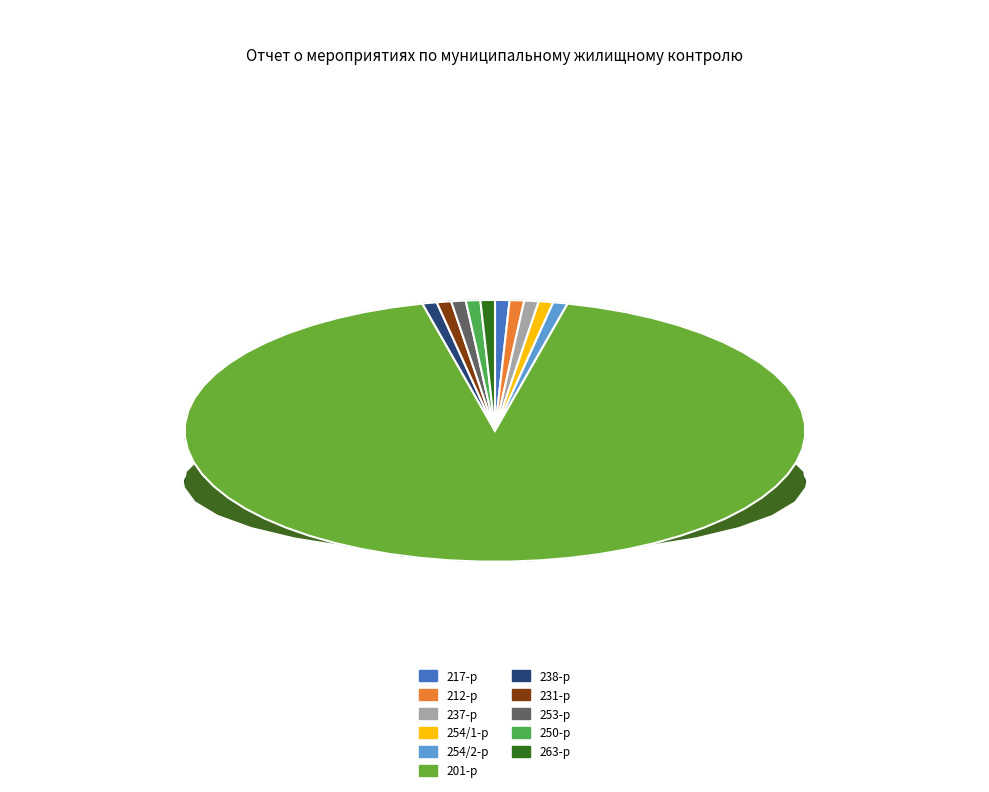

To the nearest percent, what percentage of the pie is 263-р?

1%